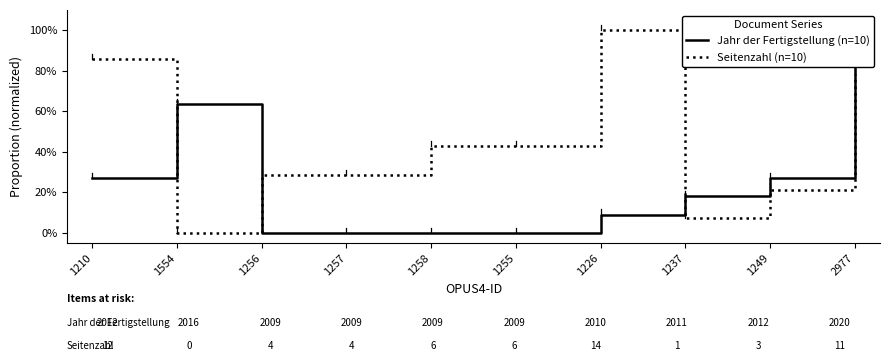

Reading left to right, extract all data points from this chart.

Jahr der Fertigstellung (n=10): 1210=27.3	1554=63.6	1256=0.0	1257=0.0	1258=0.0	1255=0.0	1226=9.1	1237=18.2	1249=27.3	2977=100.0
Seitenzahl (n=10): 1210=85.7	1554=0.0	1256=28.6	1257=28.6	1258=42.9	1255=42.9	1226=100.0	1237=7.1	1249=21.4	2977=78.6